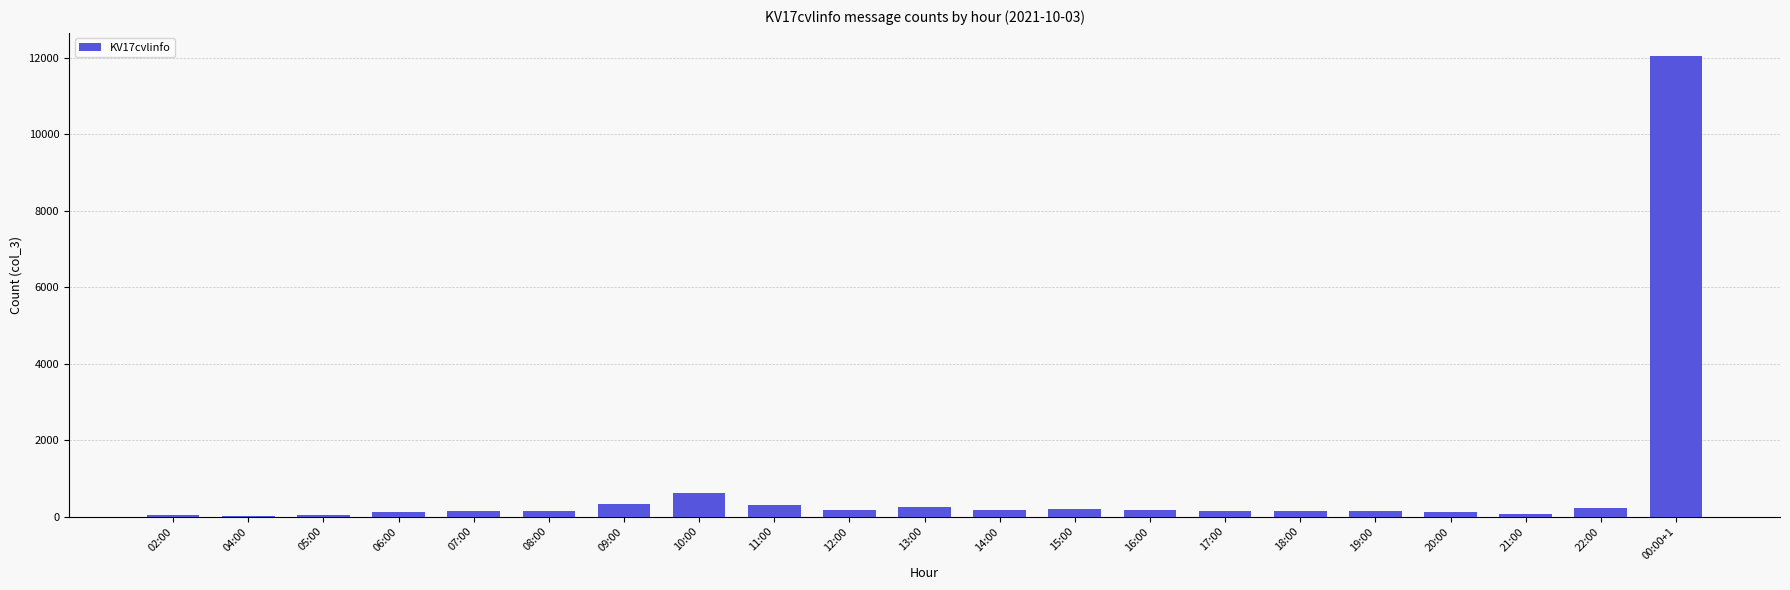

How many data points does each series have?

21